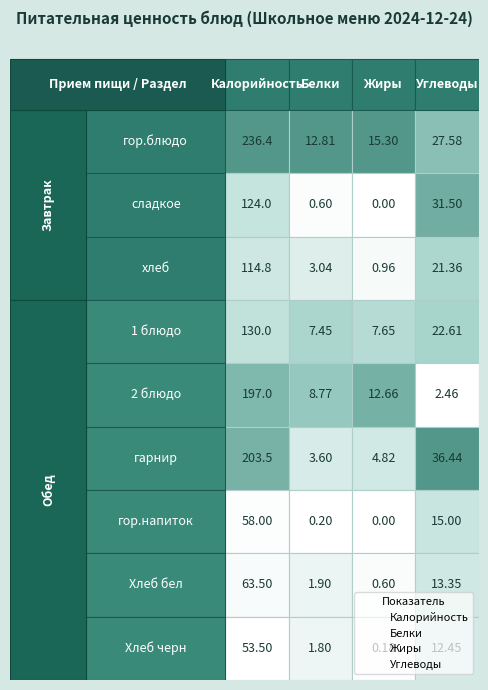

Which series has the largest range (max minus min)?

Калорийность